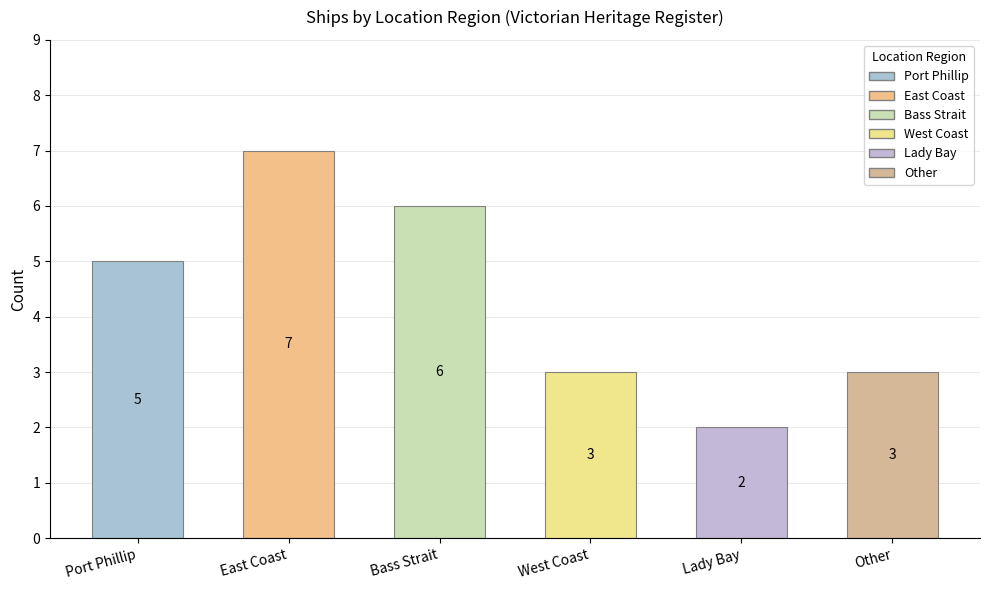

True or false: the data shows 1 at West Coast.

False